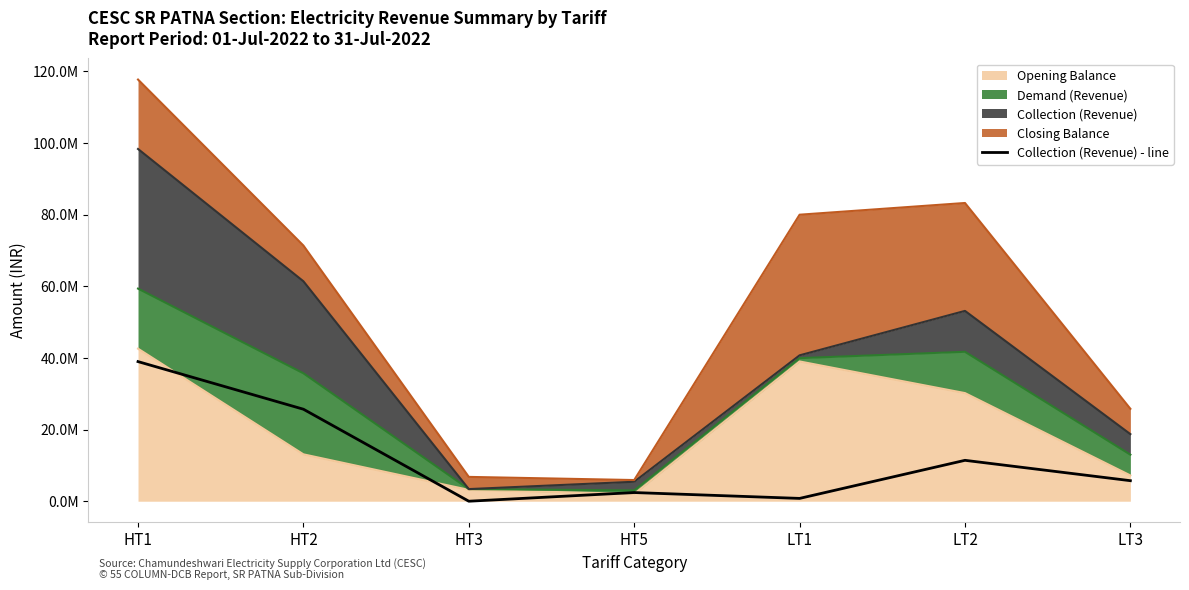

Reading left to right, extract all data points from this chart.

HT1=38991435.2	HT2=25691597.7	HT3=0.0	HT5=2423329.4	LT1=788485.6	LT2=11421757.4	LT3=5735363.2